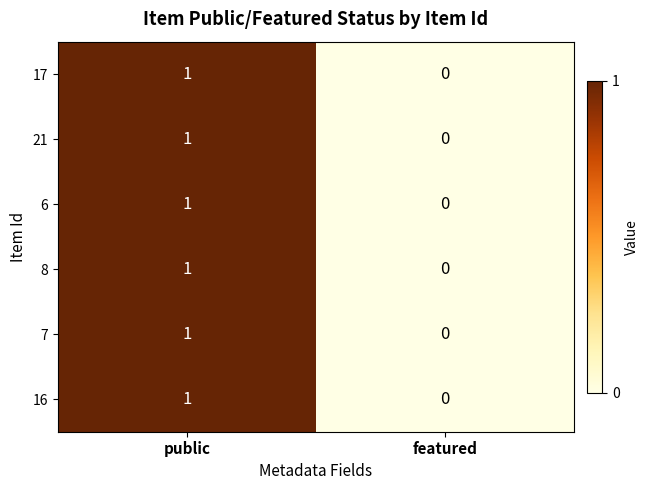

Is it true that 21 equals 1 at public?

True